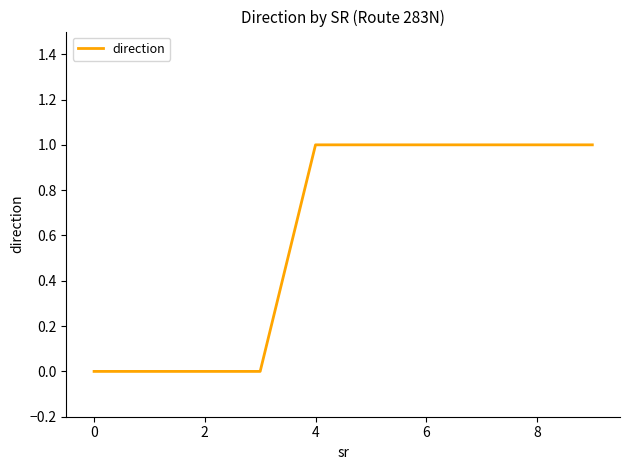

How many lines are shown in the chart?

1